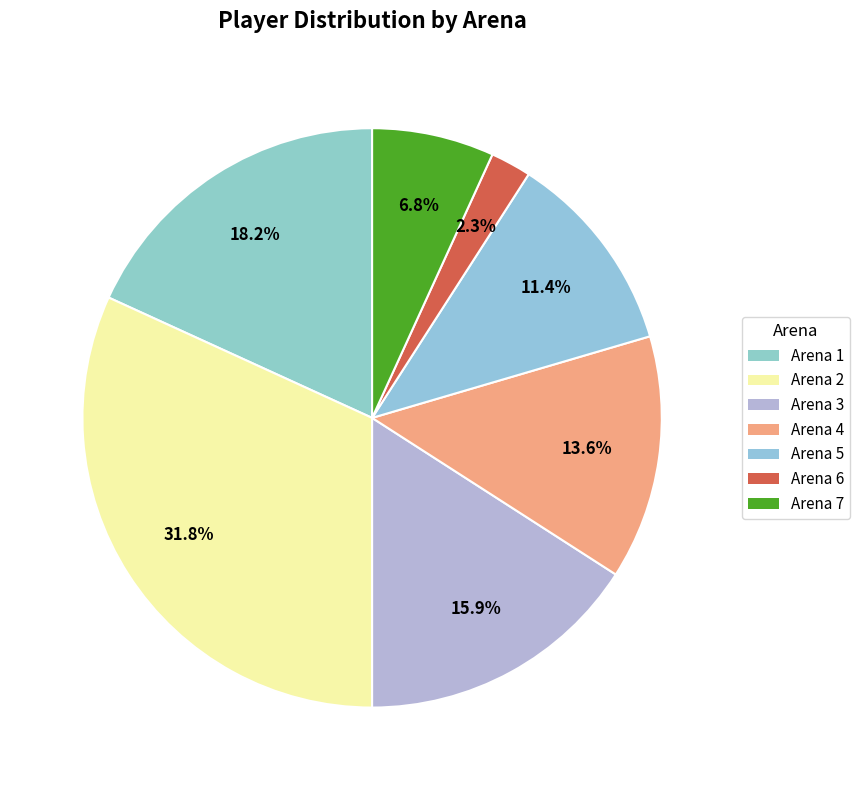

Count the number of slices in the pie.

7